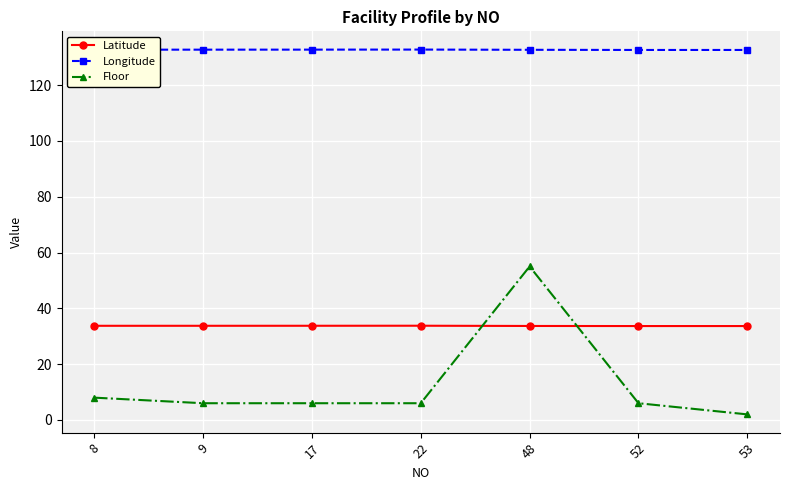

What is the spread (max minus min) of values at 17?

126.7